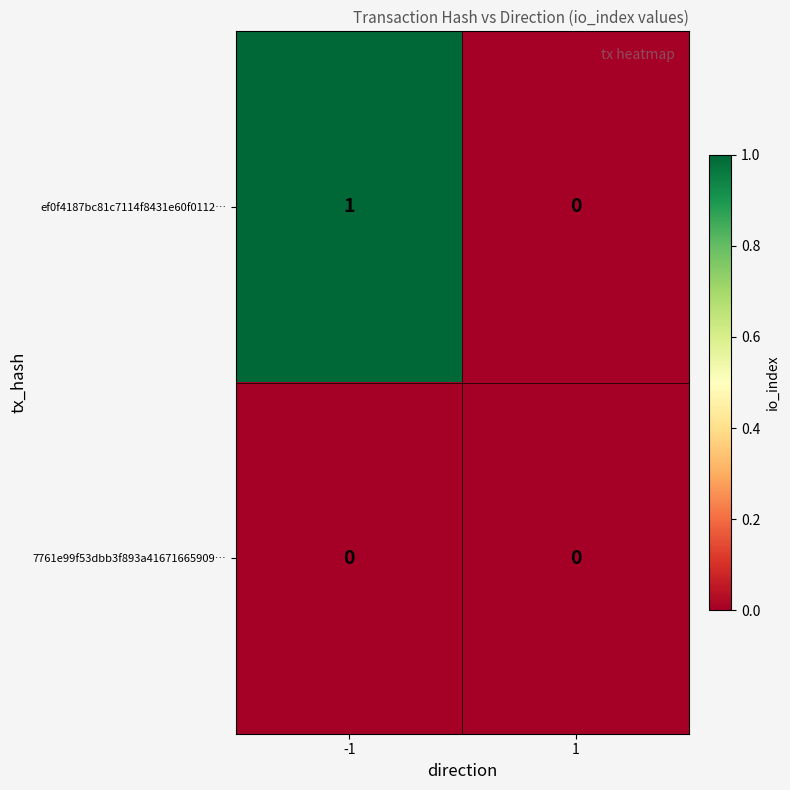

Reading left to right, extract all data points from this chart.

ef0f4187bc81c7114f8431e60f0112…: 1	0
7761e99f53dbb3f893a41671665909…: 0	0